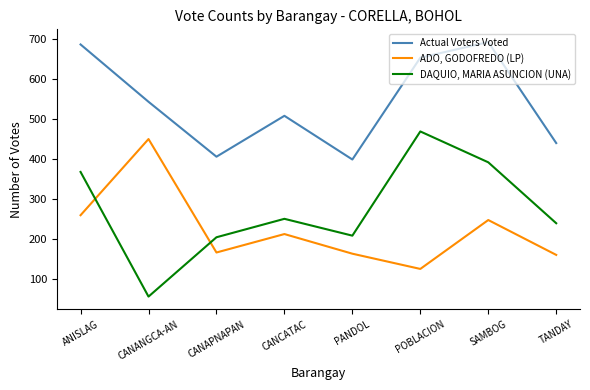

Where is the first local maximum for Actual Voters Voted?

CANCATAC